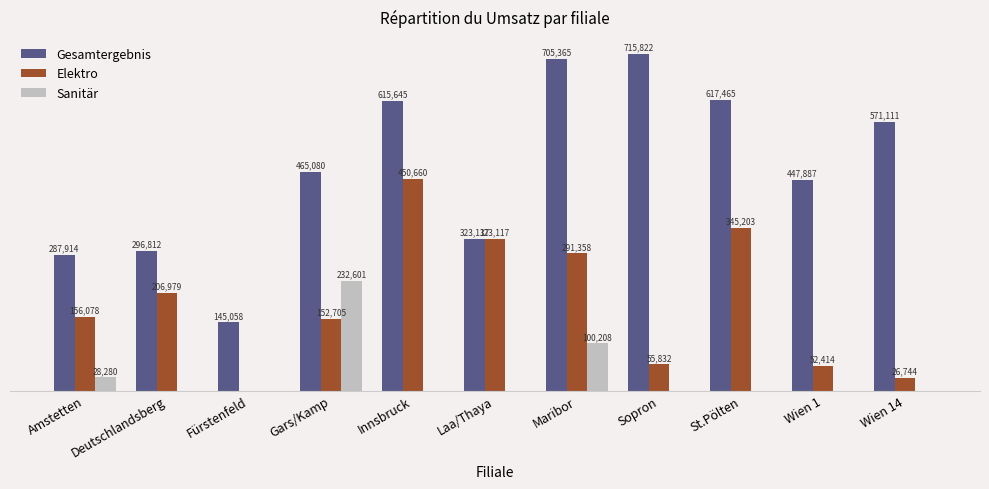

Which series changed the most between Amstetten and Fürstenfeld?

Elektro